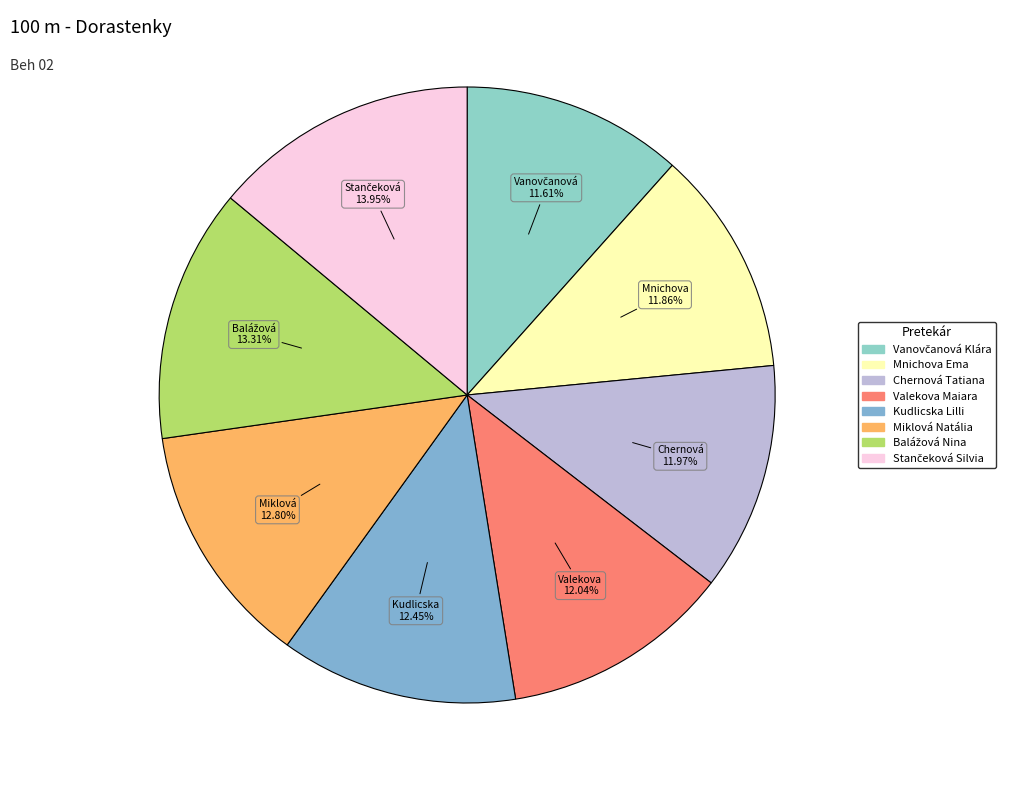

To the nearest percent, what is the difference between the largest and smallest slice percentages?

2%